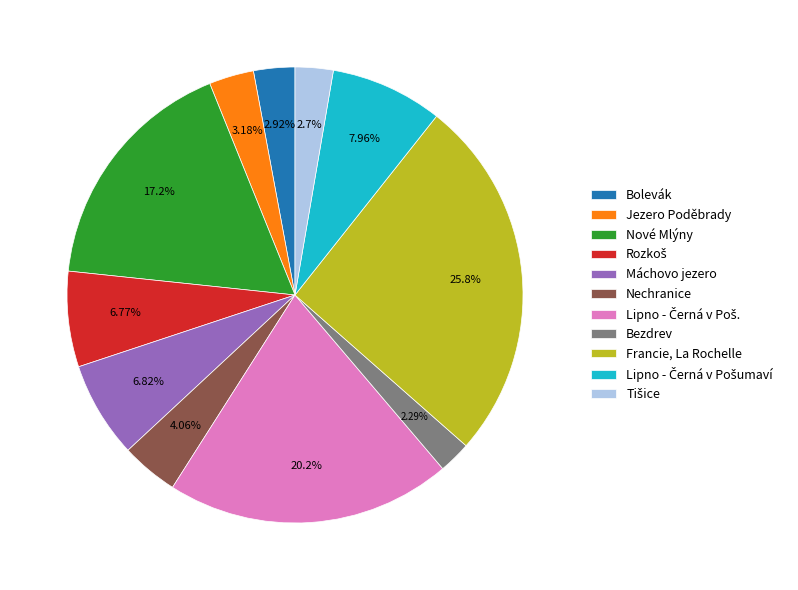

Between Nechranice and Nové Mlýny, which is larger?

Nové Mlýny